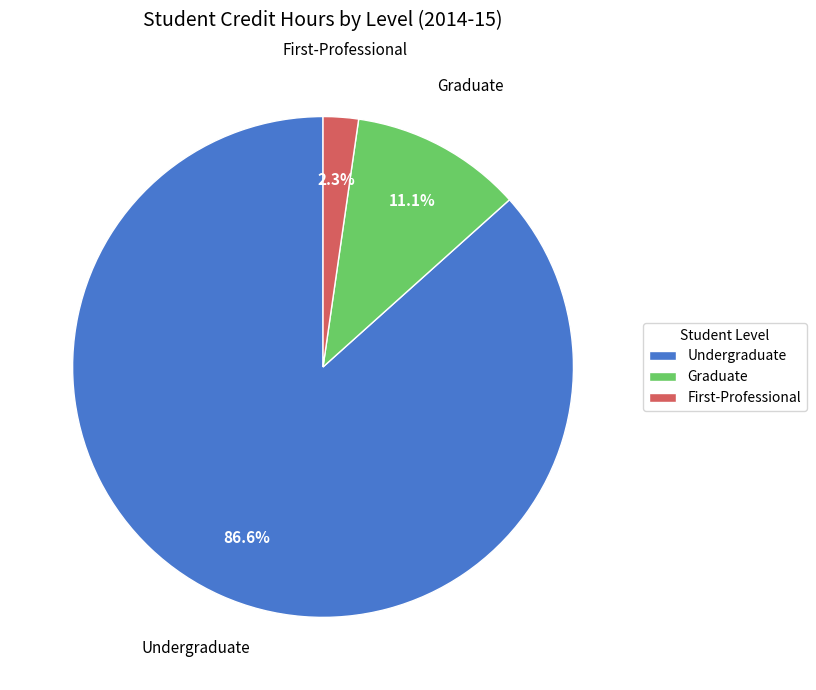

Do Graduate and Undergraduate together represent more than half of the pie?

Yes